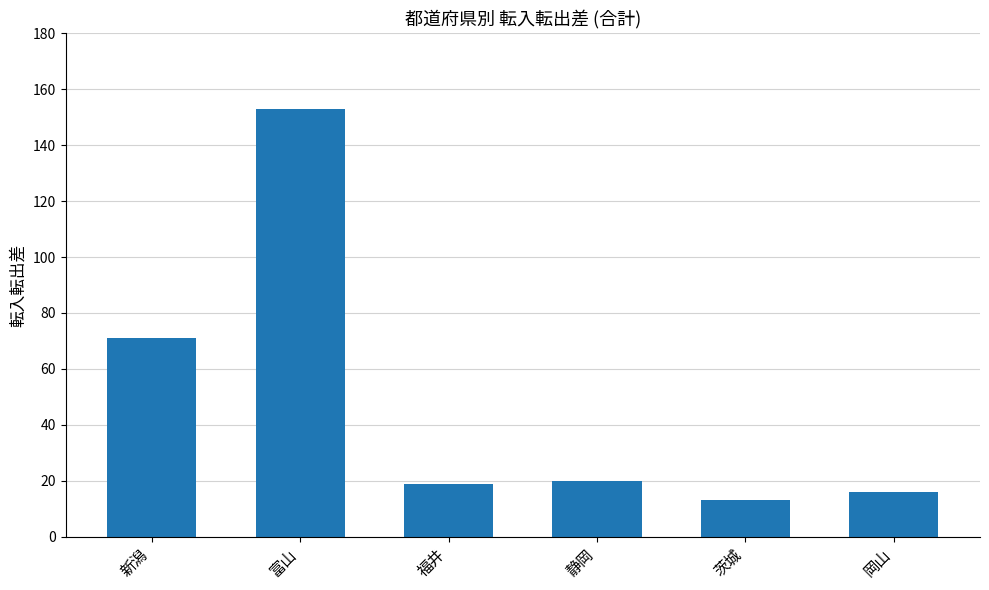

What is the change in value from 福井 to 静岡?

+1